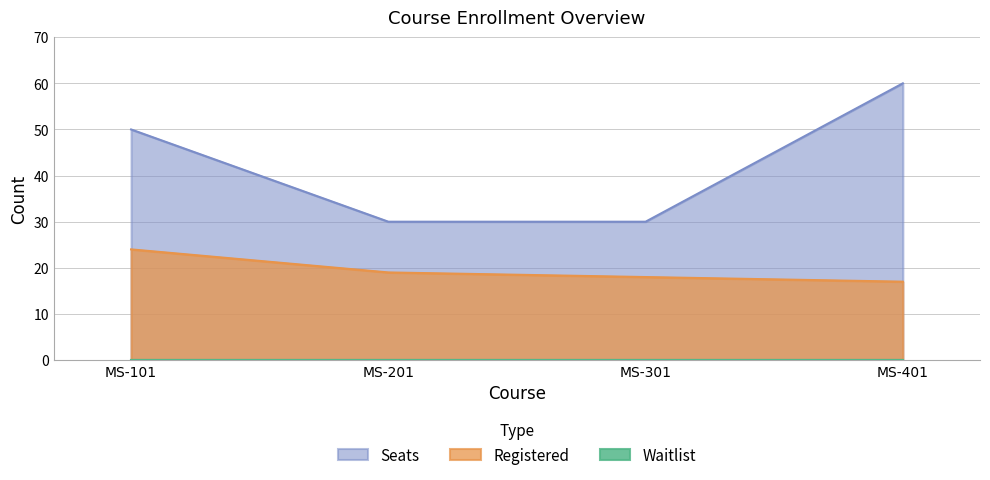

Which series has the largest total across all categories?

Seats